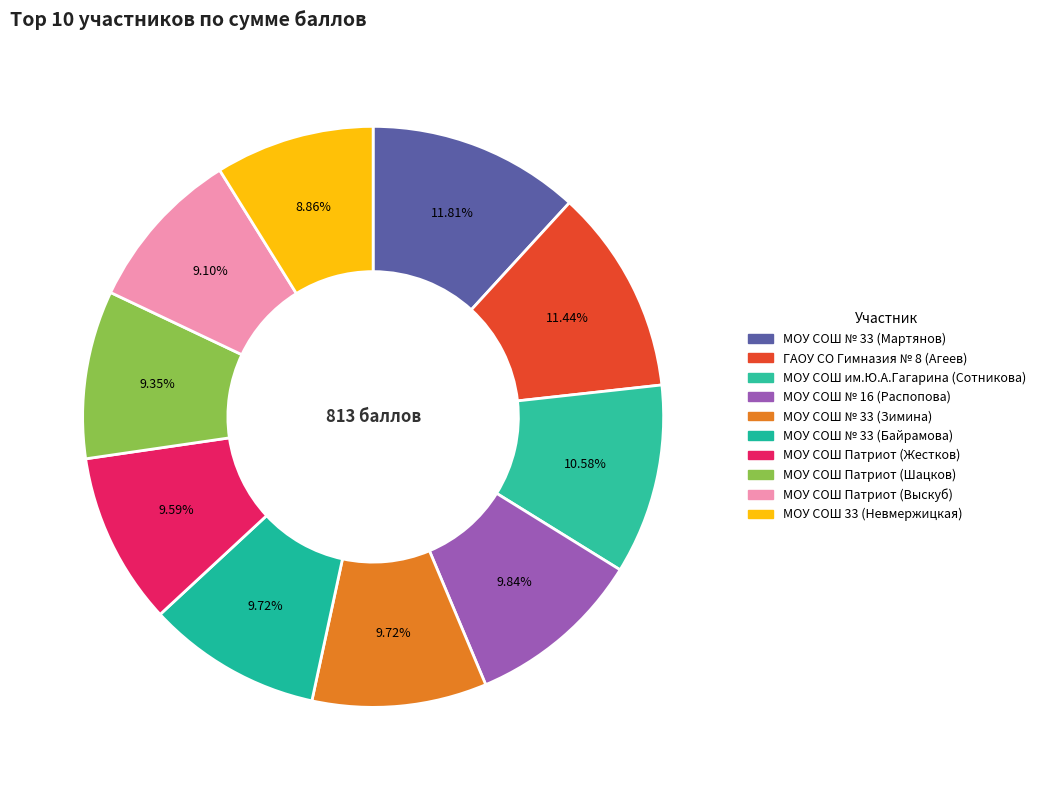

How many slices are in this pie chart?

10